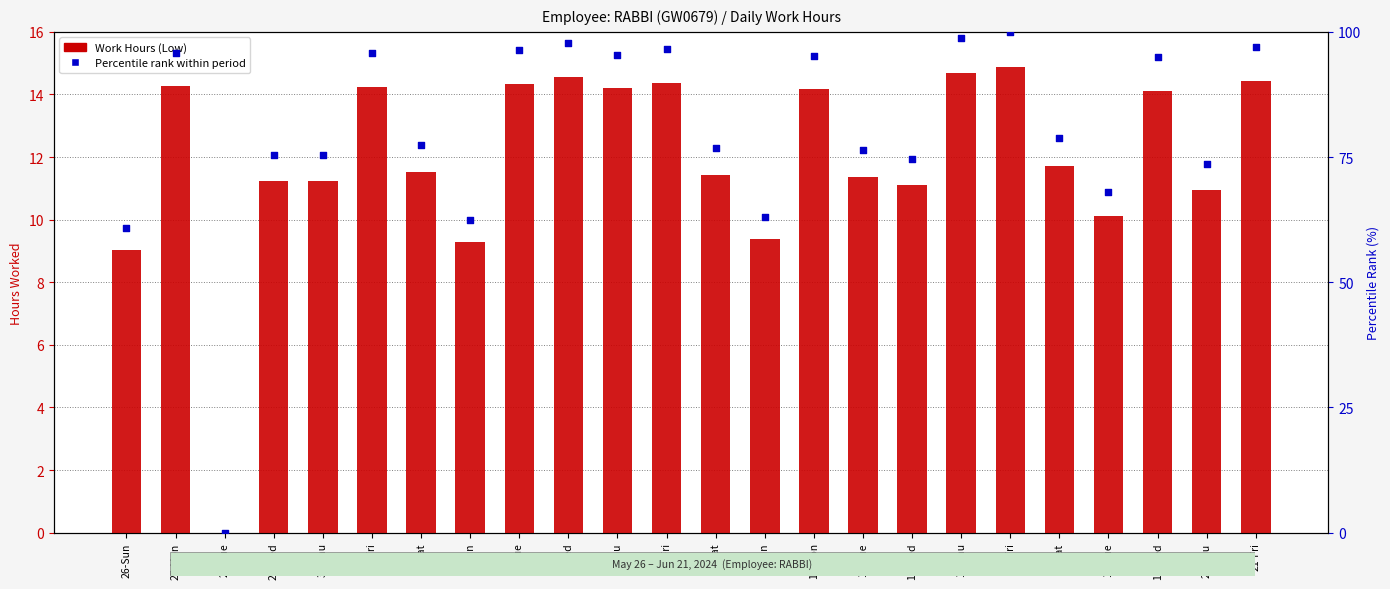

Which series reaches the minimum Y coordinate?

Work Hours (Low)